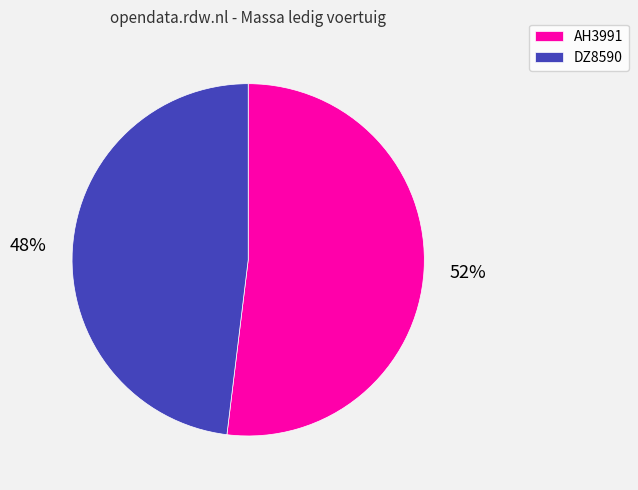

Which has a higher value, AH3991 or DZ8590?

AH3991